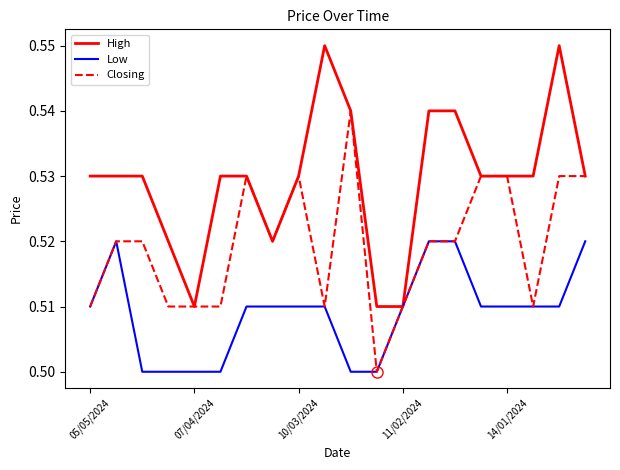

List the series in order of their peak value, lowest first.

Low, Closing, High